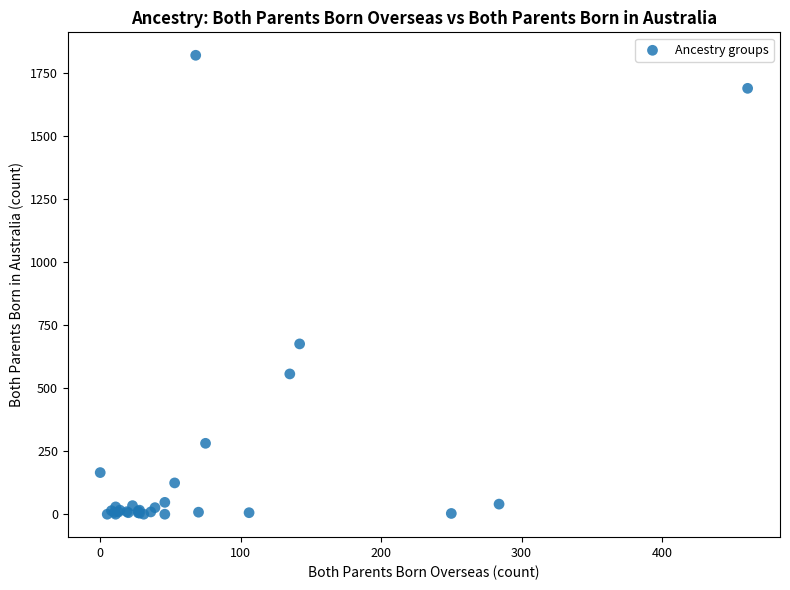

What Y value in the scatter plot is closest to 909?

675